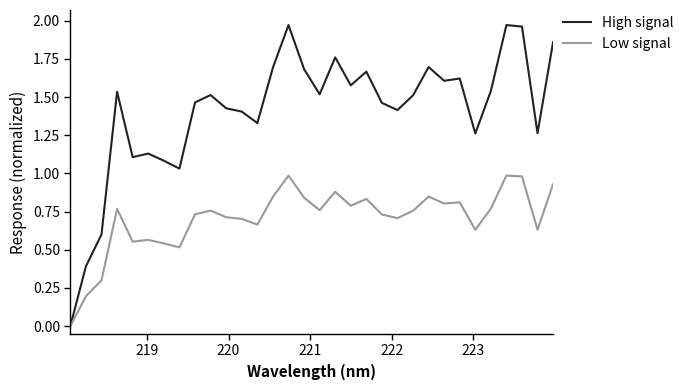

Does the chart have visible grid lines?

No